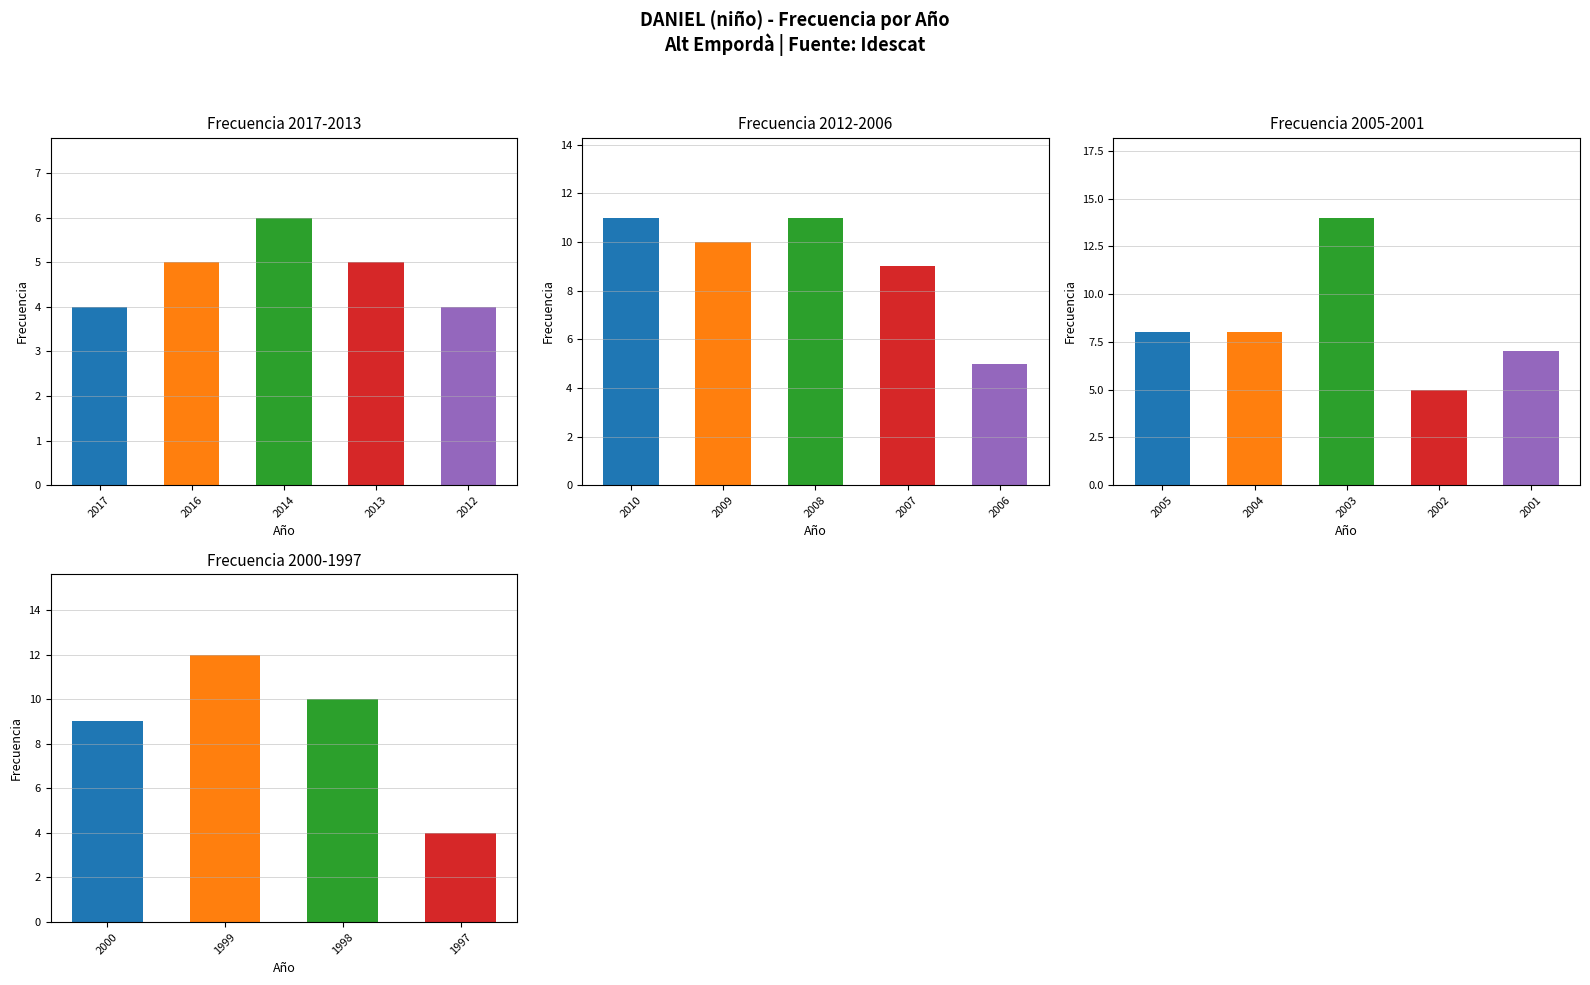

List the labels in order of value, largest first.

2003, 1999, 2010, 2008, 2009, 1998, 2007, 2000, 2005, 2004, 2001, 2014, 2016, 2013, 2006, 2002, 2017, 2012, 1997